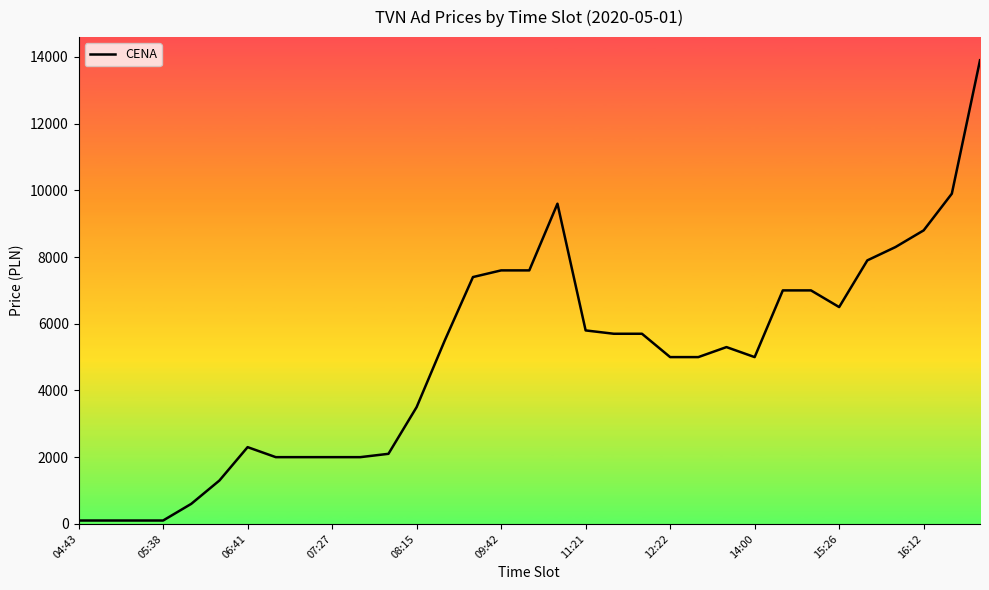

What is the maximum value shown in the chart?

13900